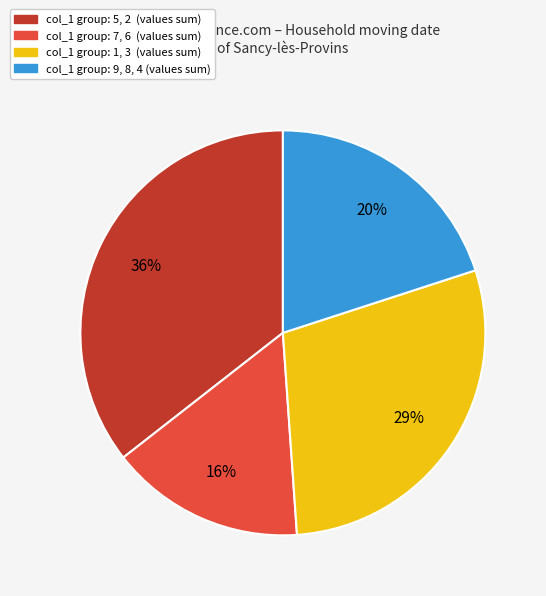

To the nearest percent, what is the average slice percentage?

25%